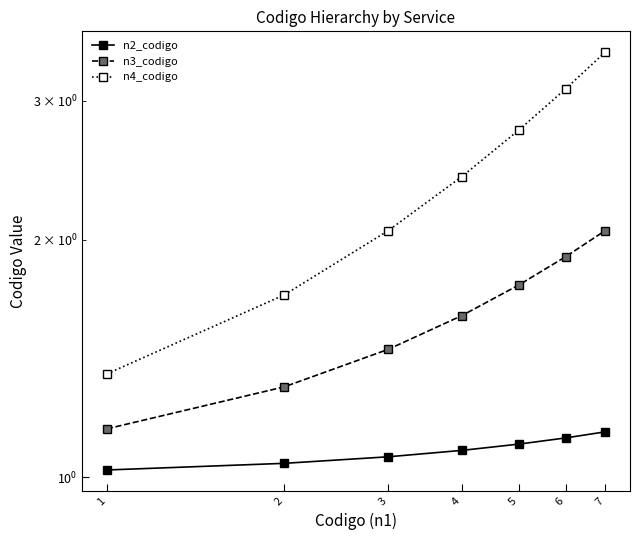

Count the number of categories in the chart.

7